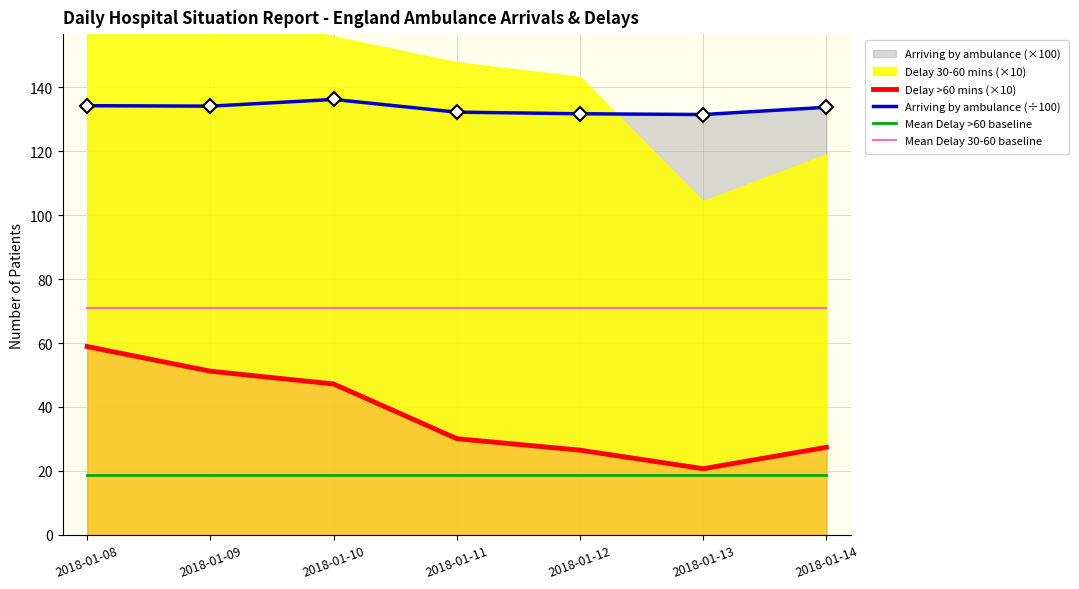

Reading left to right, transcribe all the data shown in this chart.

Delay >60 mins (×10): 58.9	51.2	47.2	30.1	26.5	20.7	27.4
Arriving by ambulance (÷100): 134.2	134.1	136.2	132.2	131.7	131.4	133.7
Mean Delay >60 baseline: 18.7	18.7	18.7	18.7	18.7	18.7	18.7
Mean Delay 30-60 baseline: 71.0	71.0	71.0	71.0	71.0	71.0	71.0